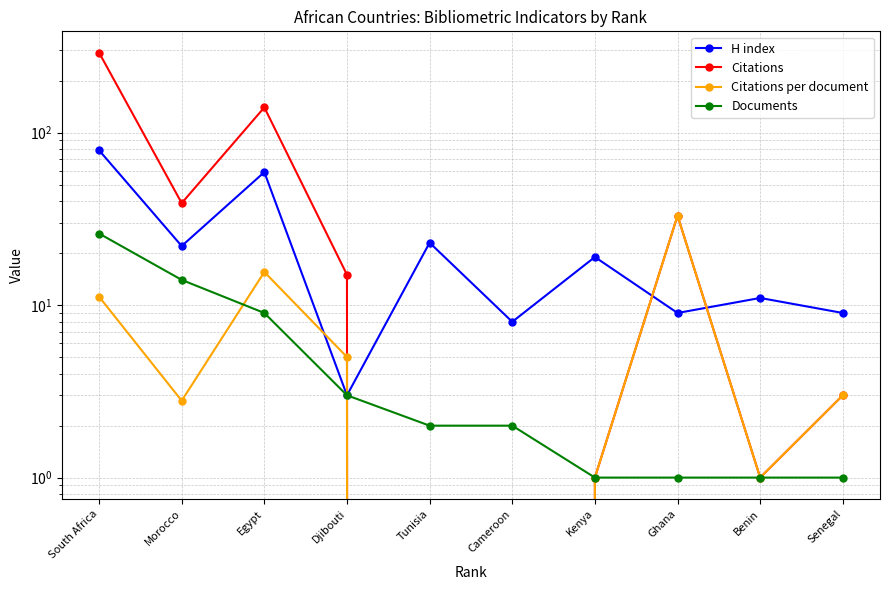

What position from the left is Ghana?

8